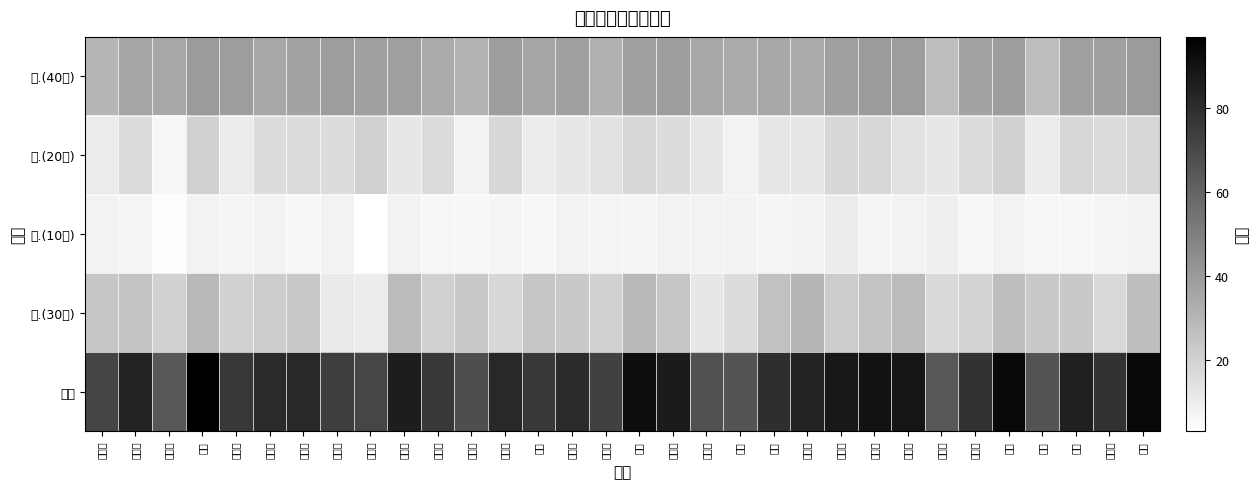

At which category does the chart reach its minimum across all series?

耿鑫鑫